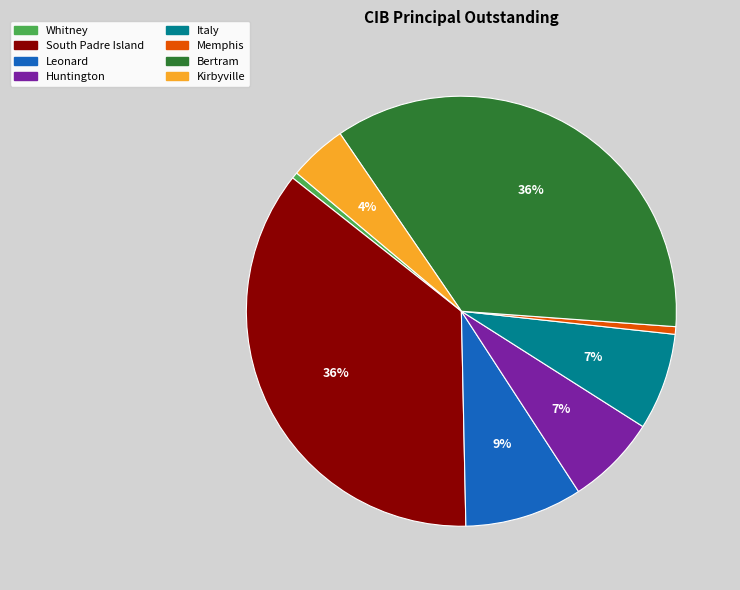

What percentage is the Memphis slice, to the nearest percent?

1%